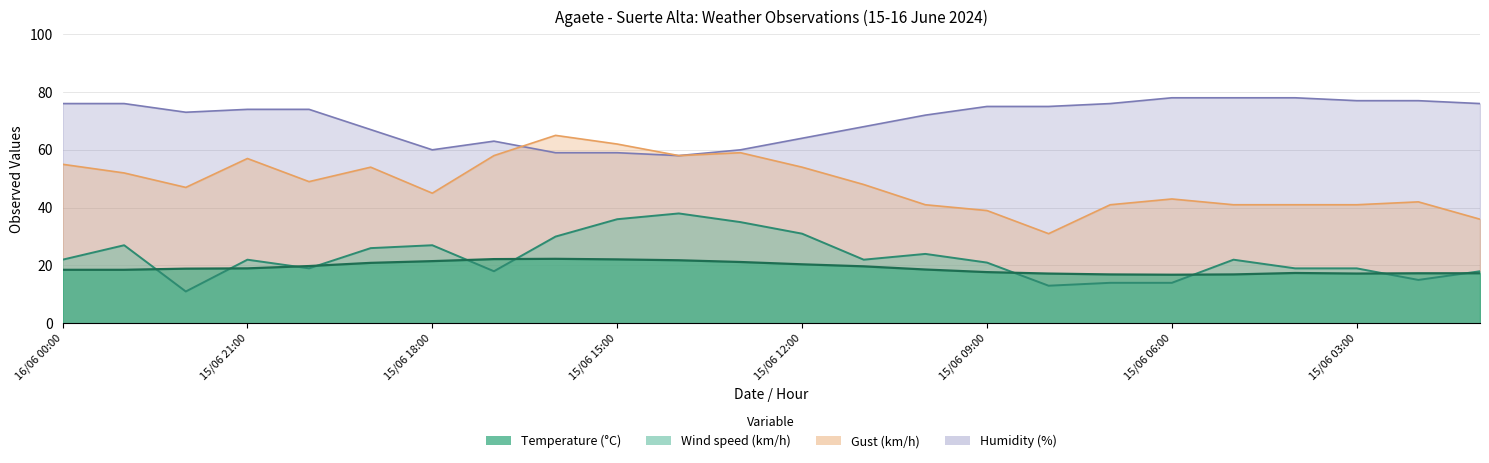

Where is Humidity (%) nearest to the value 68?

15/06 11:00